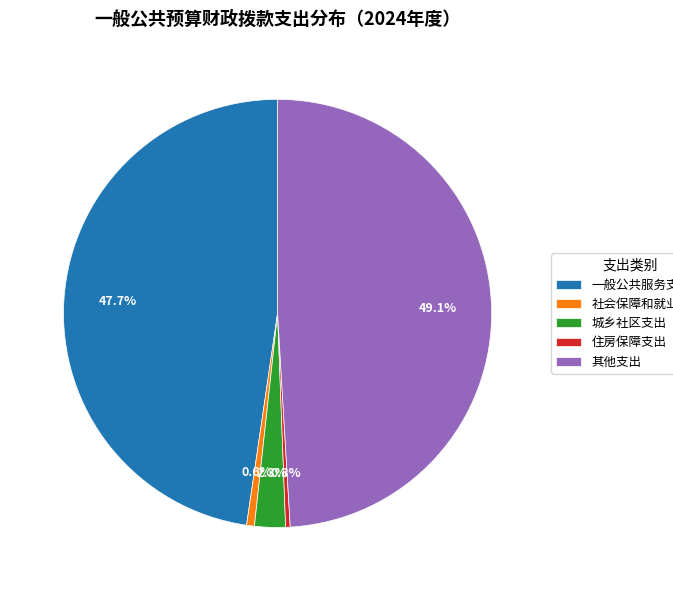

Does 社会保障和就业支出 account for over 50% of the chart?

No